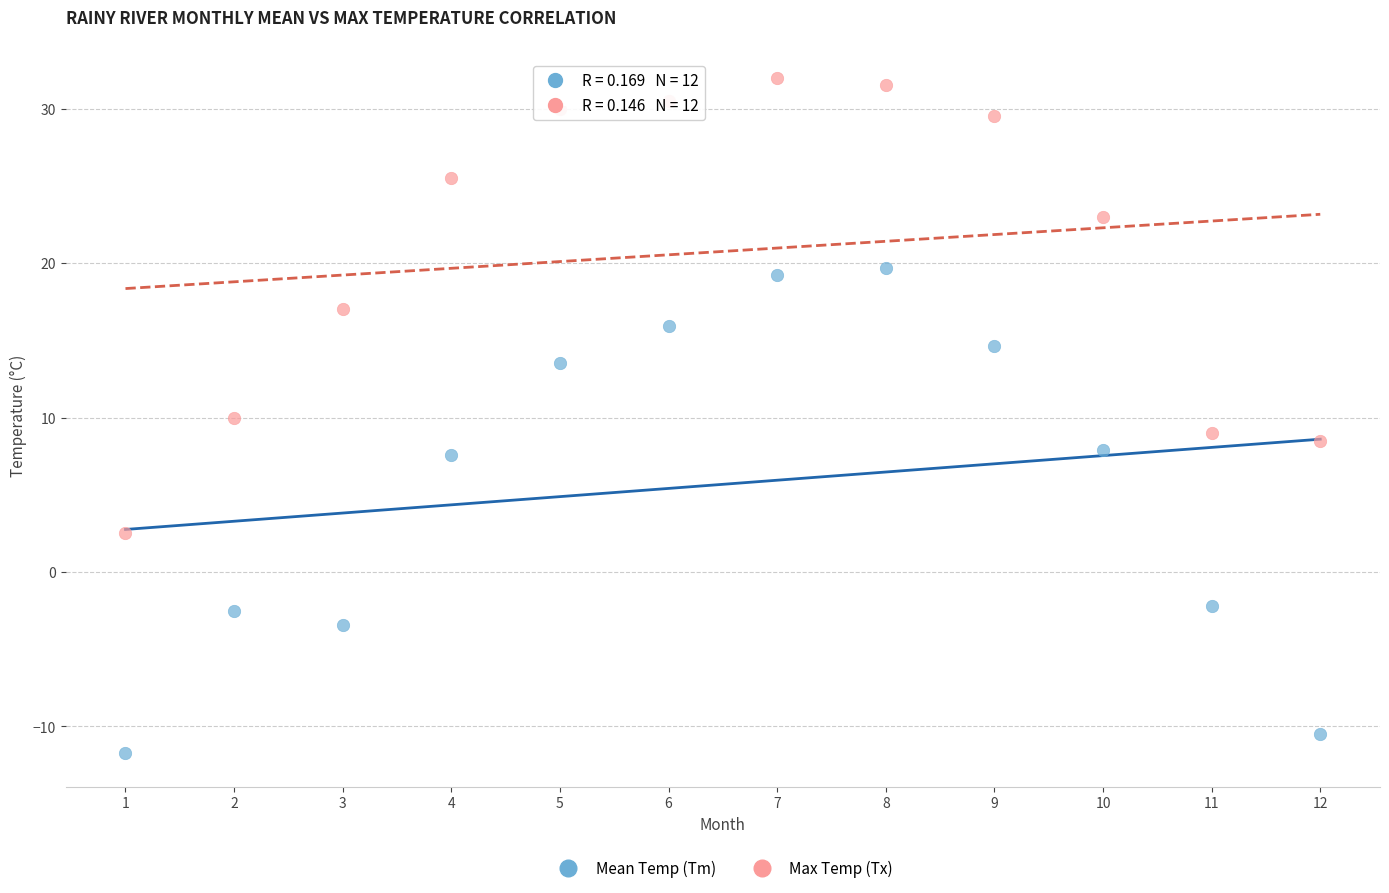

Across all data points, what is the range of Y values (max minus min)?

43.7